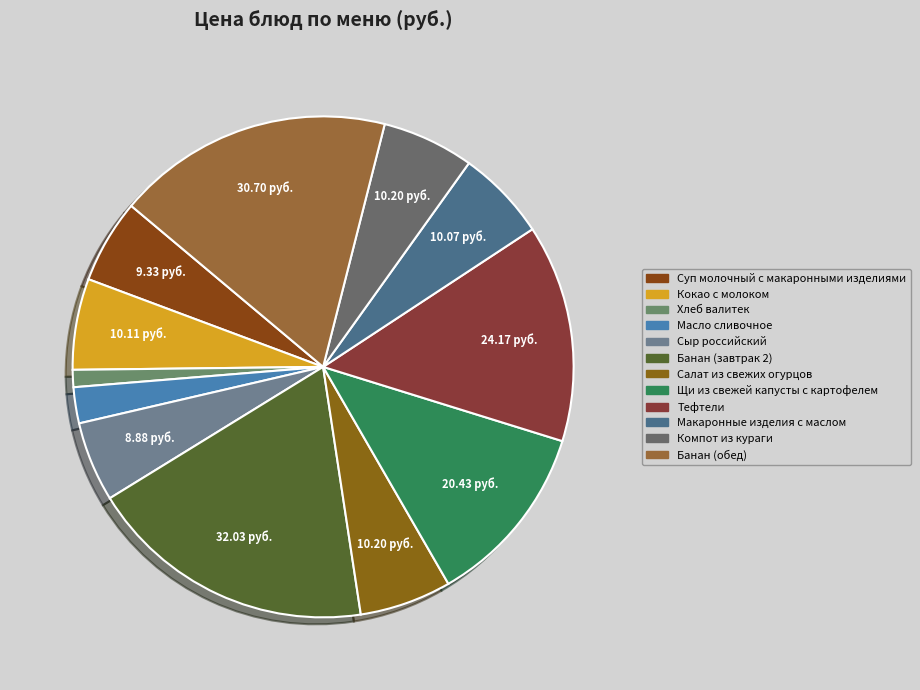

To the nearest percent, what is the combined percentage of Макаронные изделия с маслом and Сыр российский?

11%